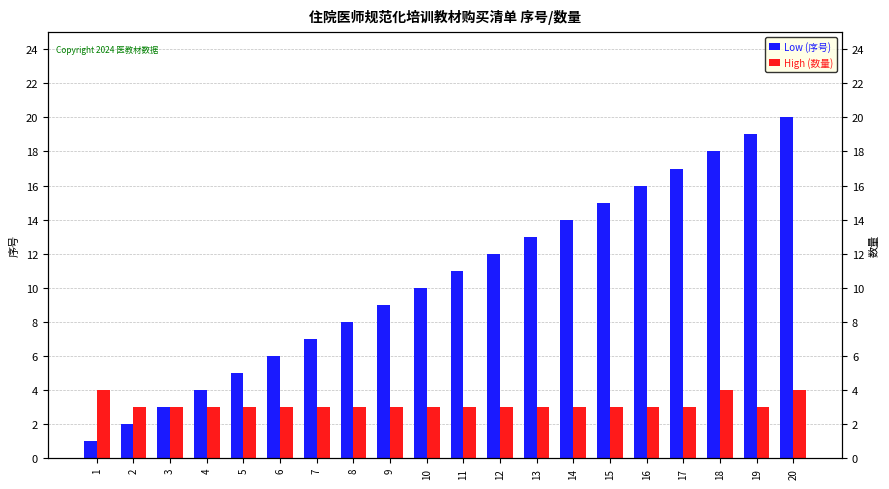

Which series changed the most between 5 and 18?

Low (序号)